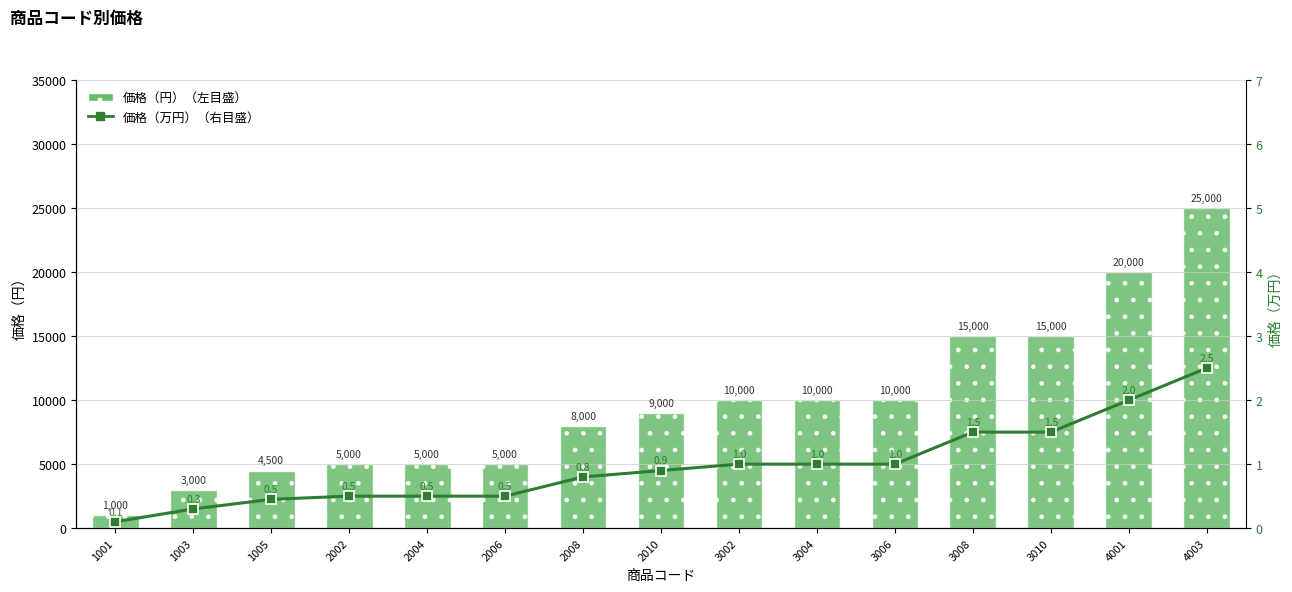

The 価格（万円）（右目盛） series shows 0.0 at 1001. True or false?

False